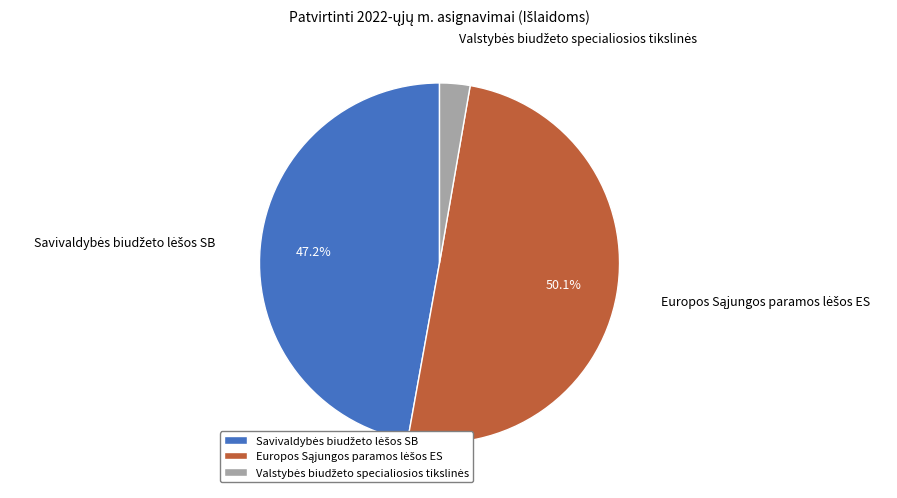

Count the number of slices in the pie.

3